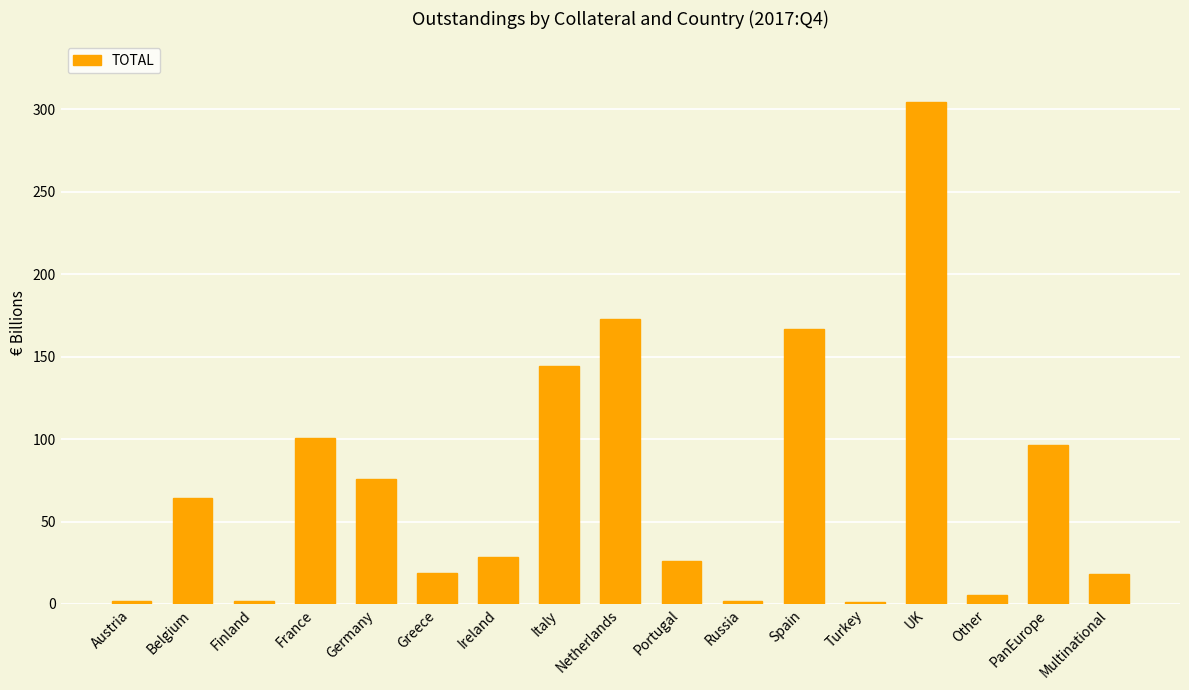

What is the difference between the second highest and minimum values?

171.8